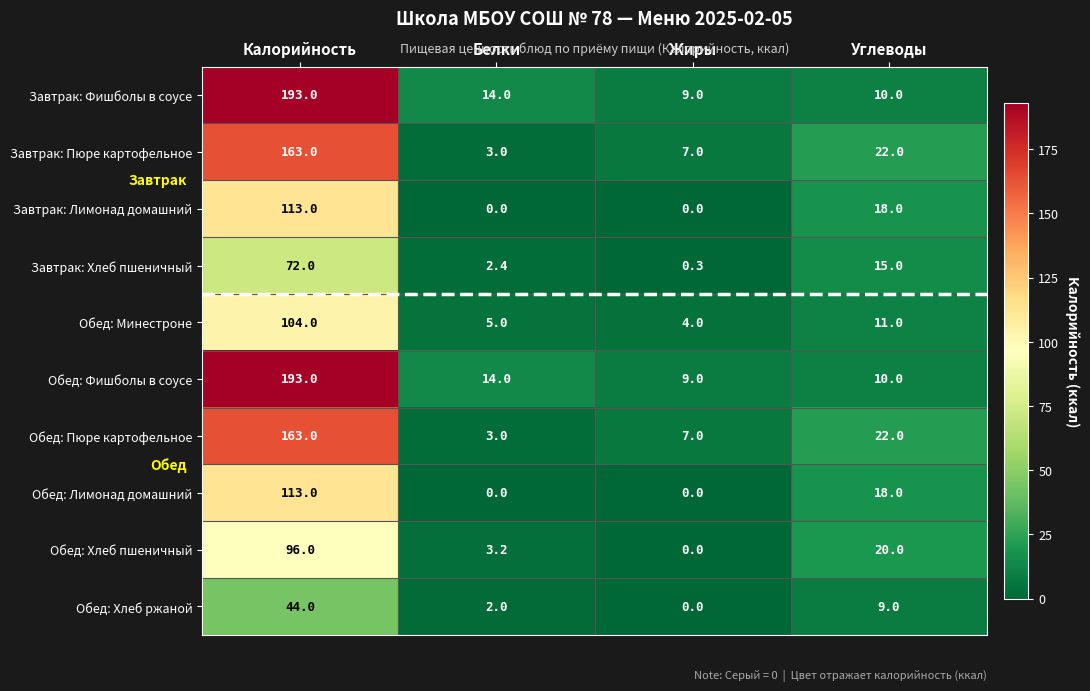

What is the average value of the Завтрак: Фишболы в соусе series?

56.5